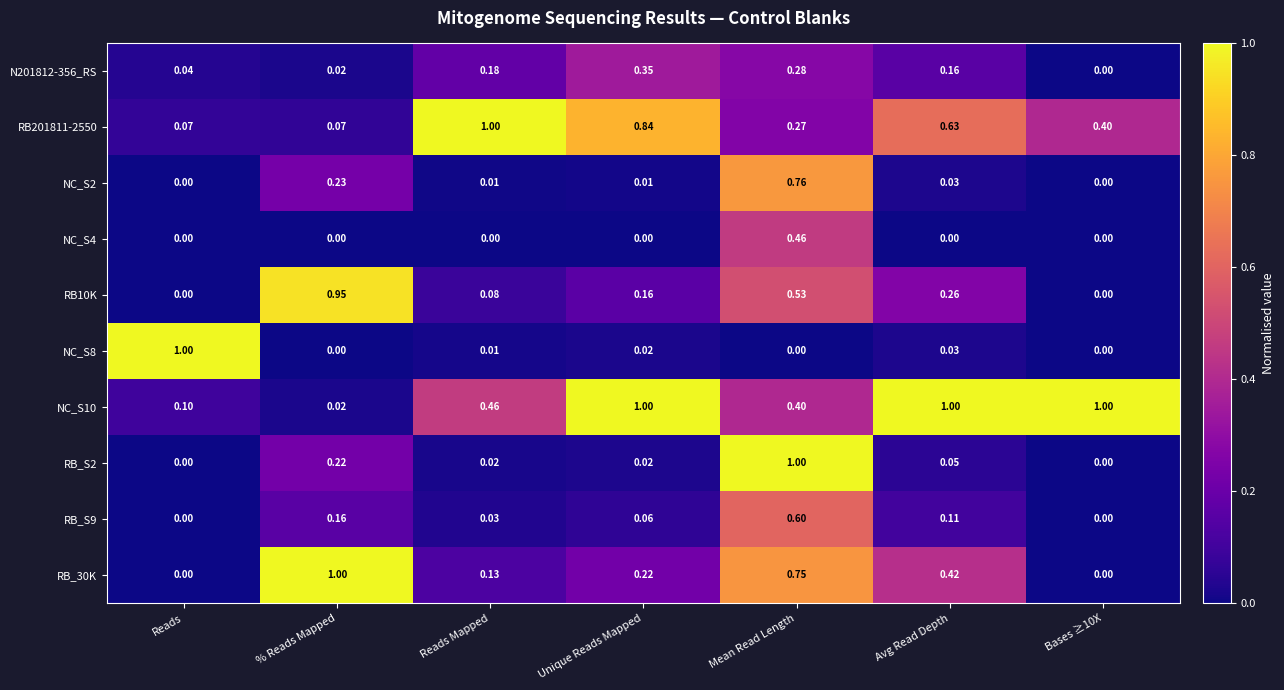

At which category is the sum across all series the highest?

Mean Read Length